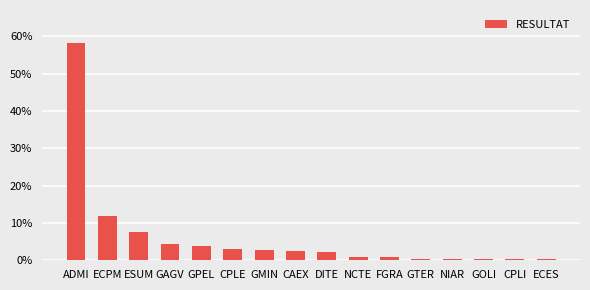

What is the average value?

0.1